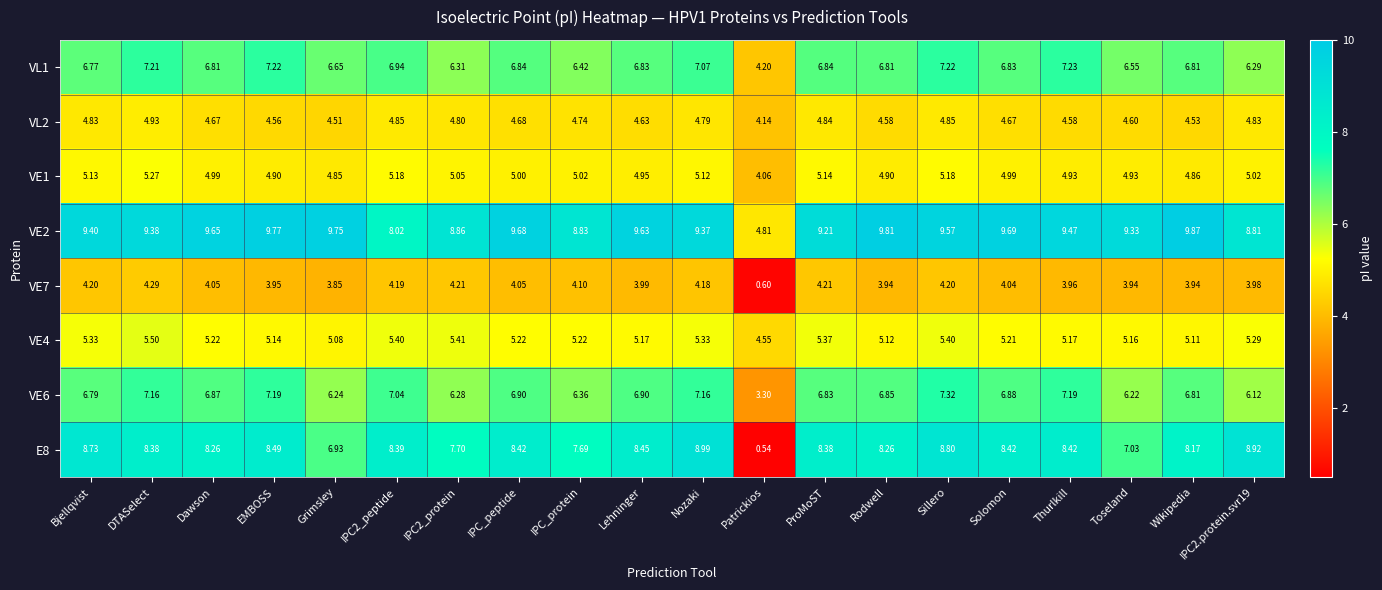

What is the difference between the highest and lowest values at Toseland?

5.4